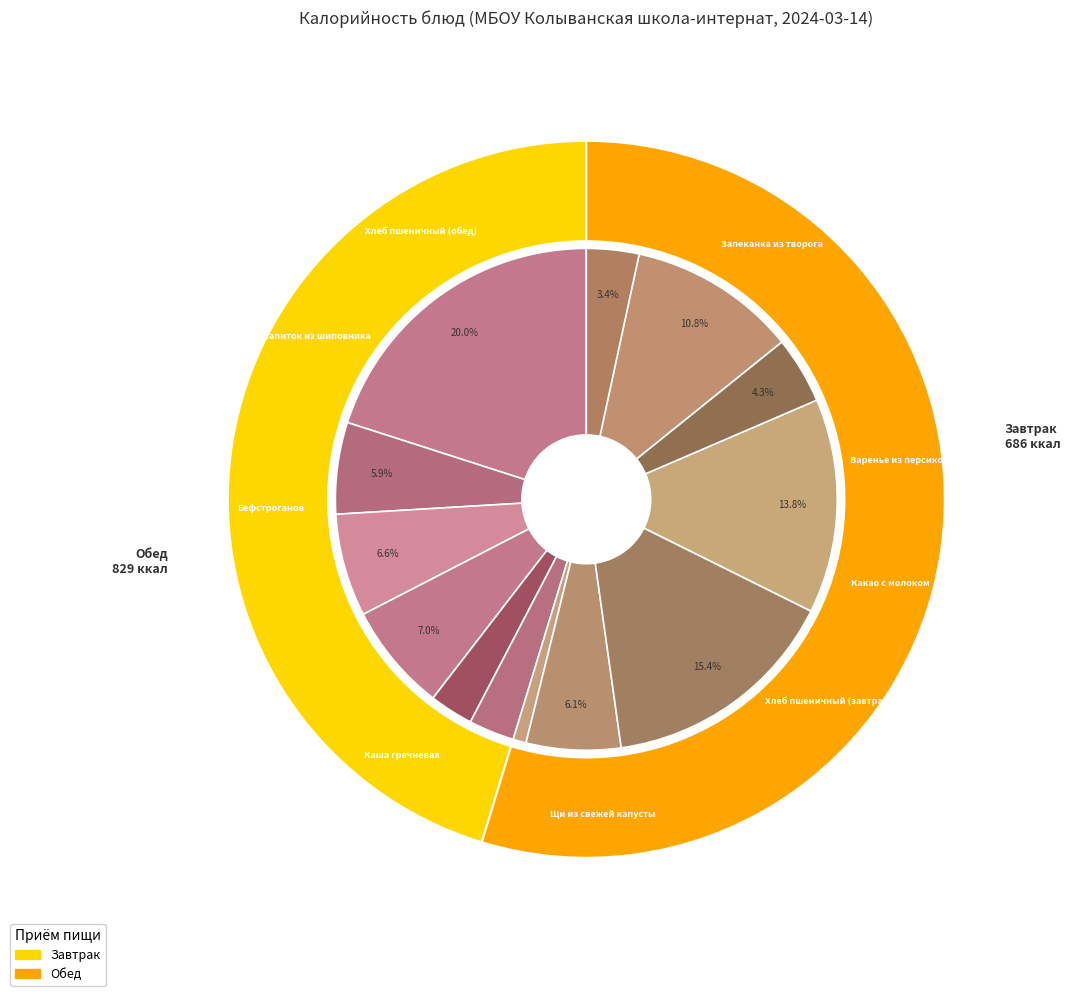

What portion of the pie excludes Каша гречневая?

84.6%